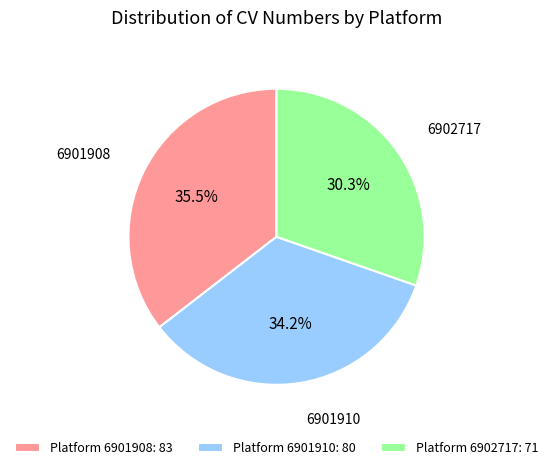

To the nearest percent, what percentage of the pie is 6902717?

30%